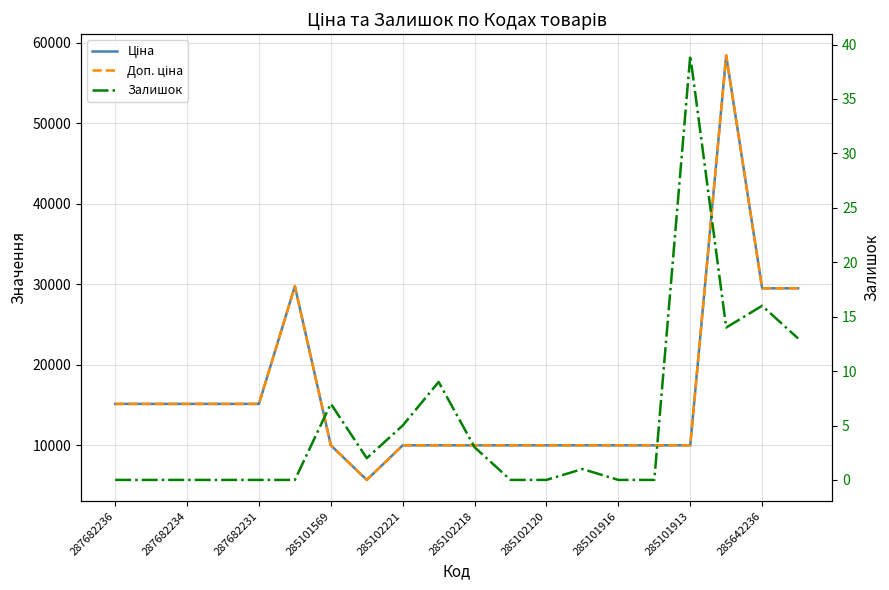

How many data points does each series have?

20